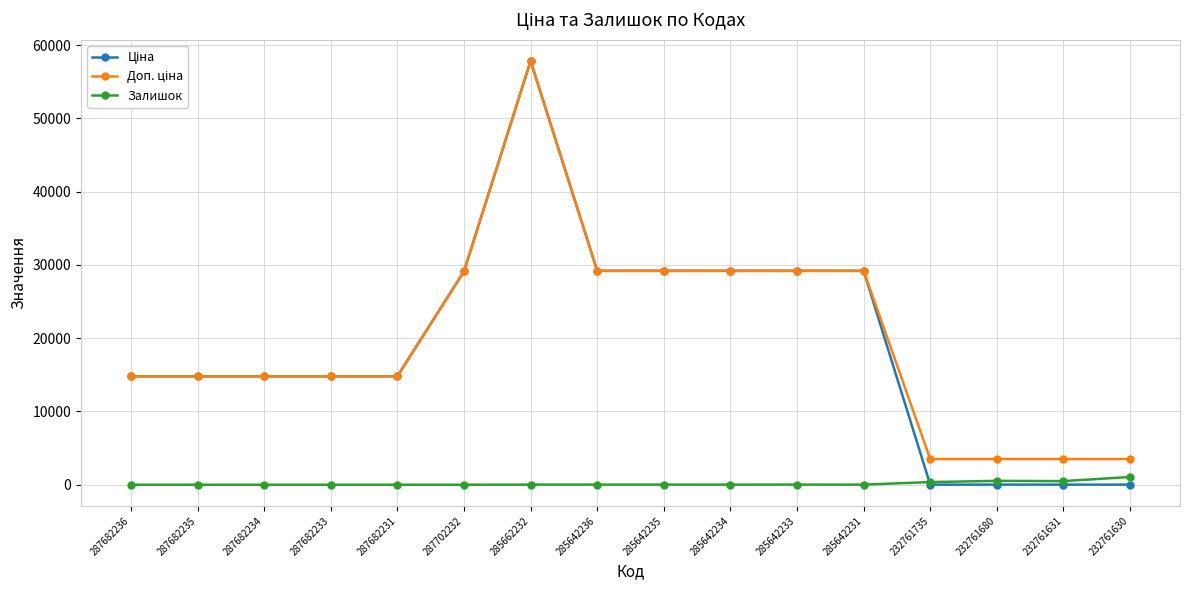

What is the difference between the second highest and second lowest values in the Залишок series?

528.0